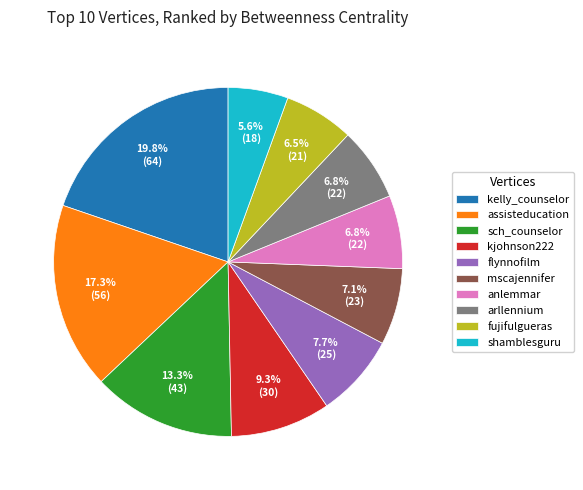

Is it true that sch_counselor is 13% of the pie?

True